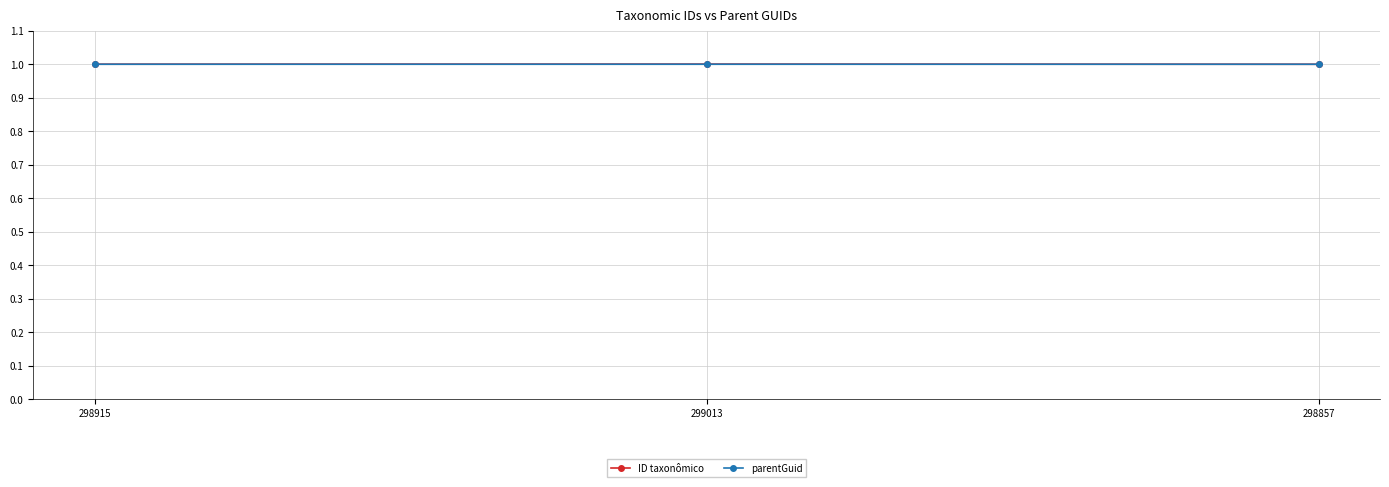

The parentGuid series shows 1.7 at 299013. True or false?

False